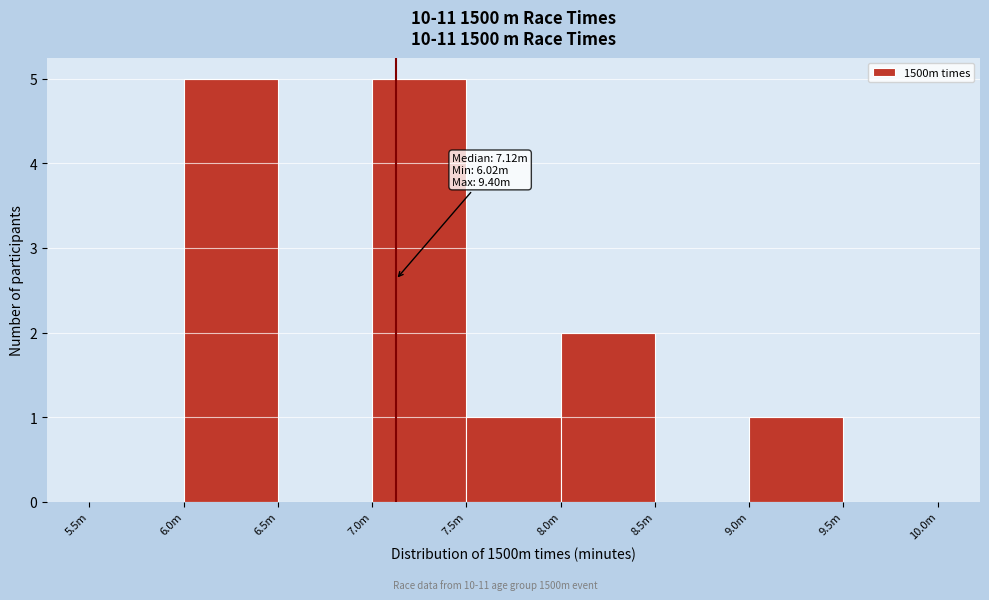

Reading left to right, transcribe all the data shown in this chart.

5.5m=0	6.0m=5	6.5m=0	7.0m=5	7.5m=1	8.0m=2	8.5m=0	9.0m=1	9.5m=0